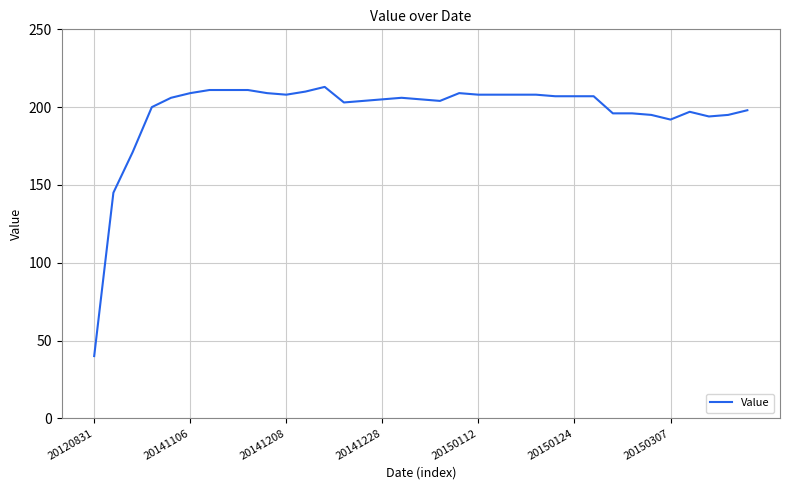

What is the minimum value shown in the chart?

40